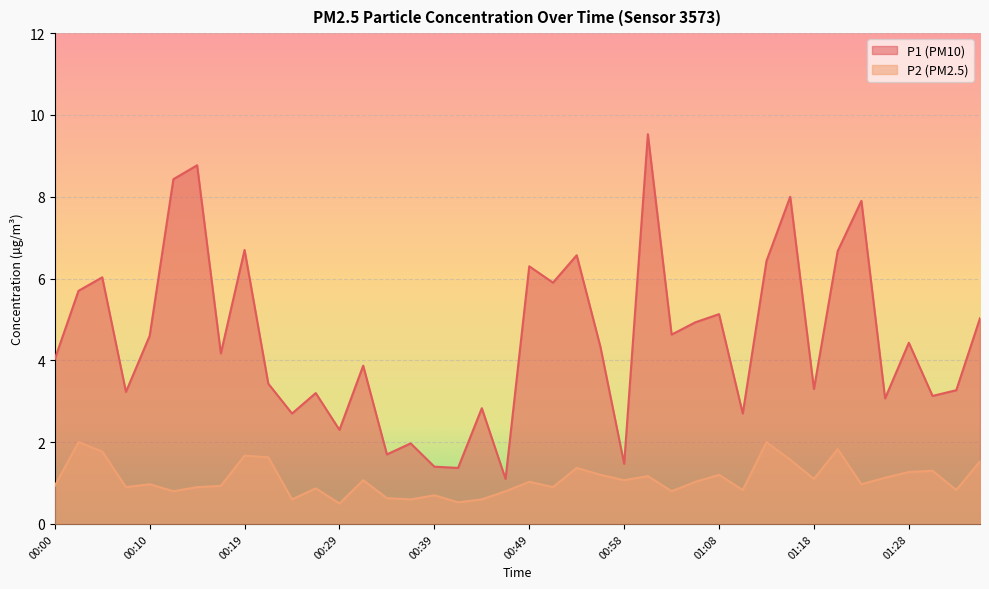

What is the sum of the P1 values at 00:24 and 01:18?

6.0